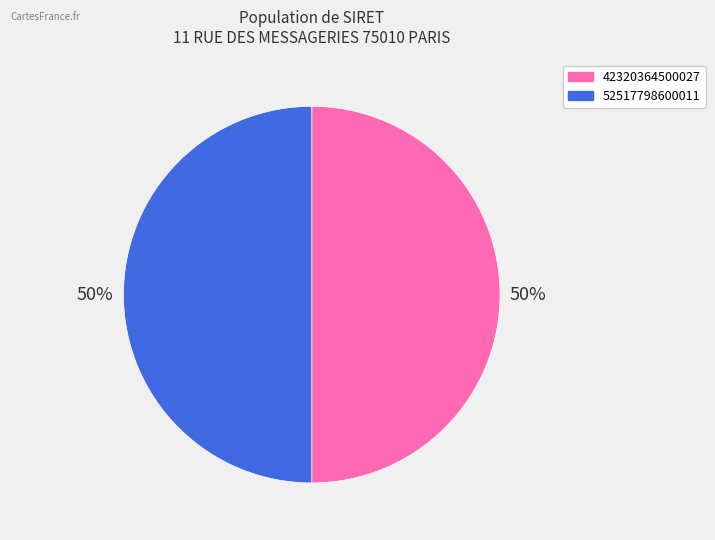

To the nearest percent, what percentage of the pie is 42320364500027?

50%